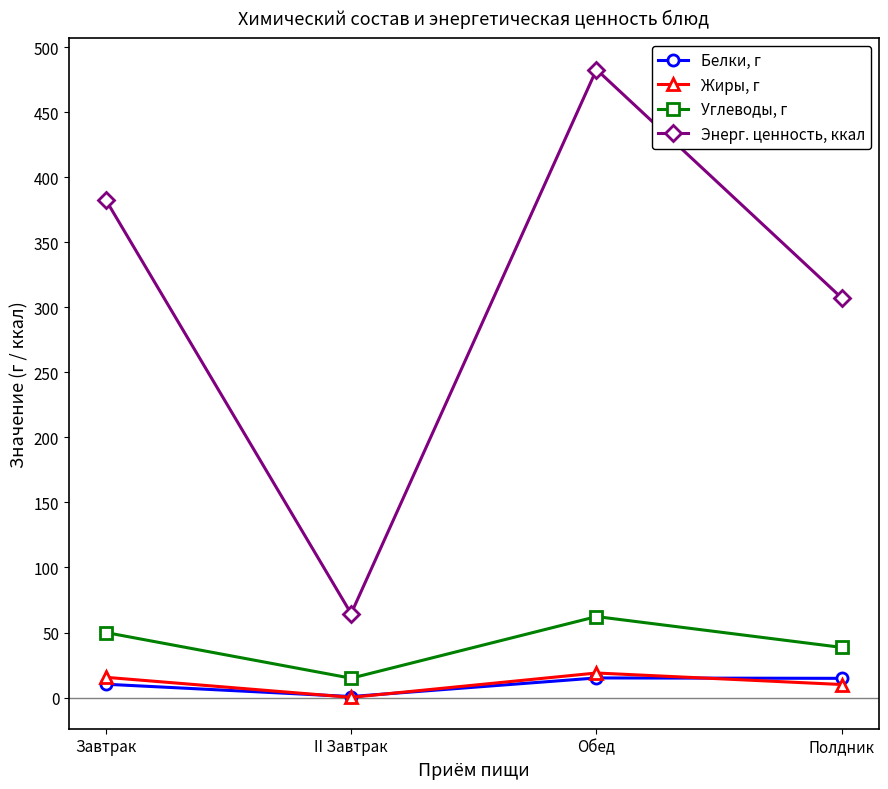

Rank the categories by Углеводы, г value from highest to lowest.

Обед, Завтрак, Полдник, II Завтрак